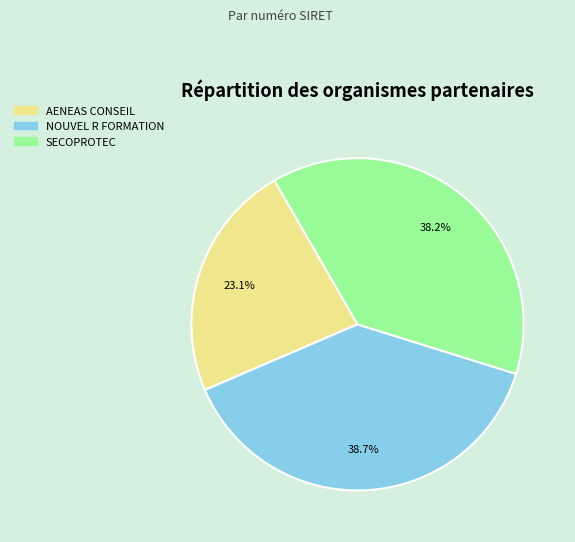

Is there any slice that represents more than half of the pie?

No